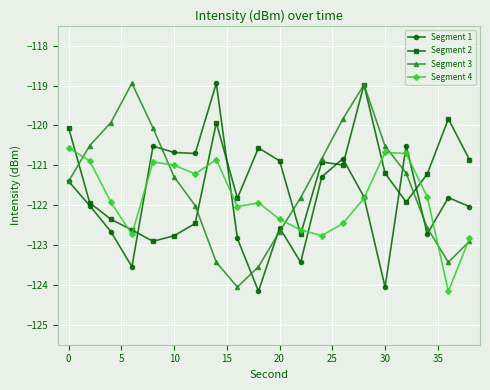

What is the minimum value for Segment 1?

-124.2